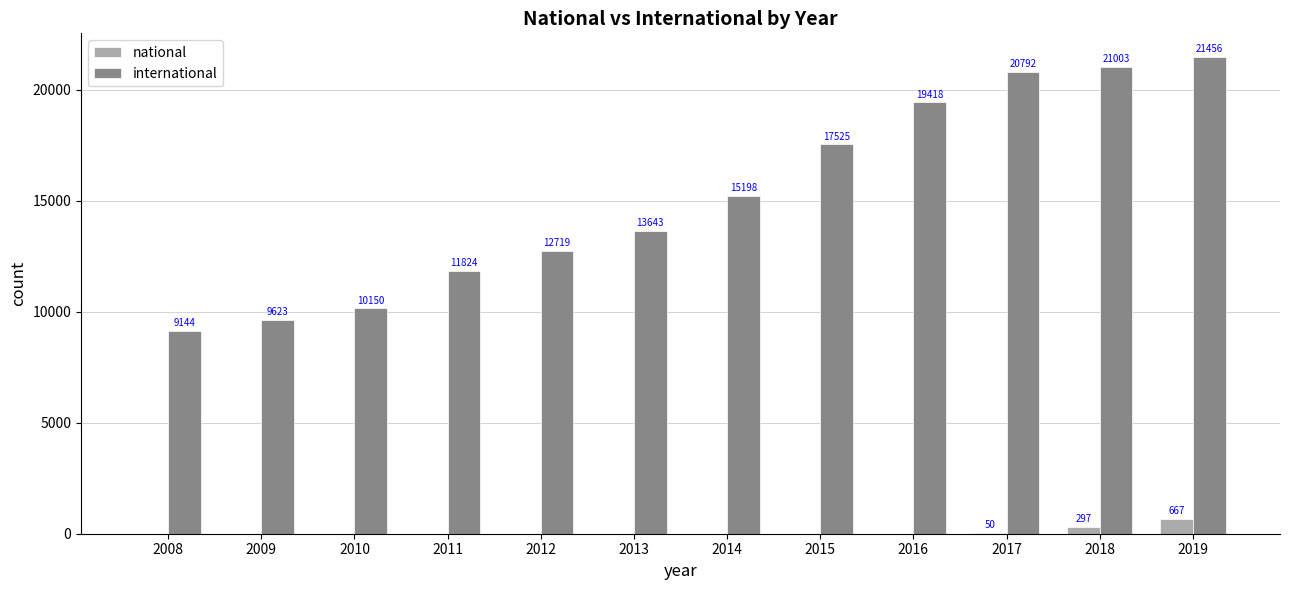

Reading right to left, what are all the values shown in this chart?

national: 2019=667	2018=297	2017=50	2016=0	2015=0	2014=0	2013=0	2012=0	2011=0	2010=0	2009=0	2008=0
international: 2019=21456	2018=21003	2017=20792	2016=19418	2015=17525	2014=15198	2013=13643	2012=12719	2011=11824	2010=10150	2009=9623	2008=9144